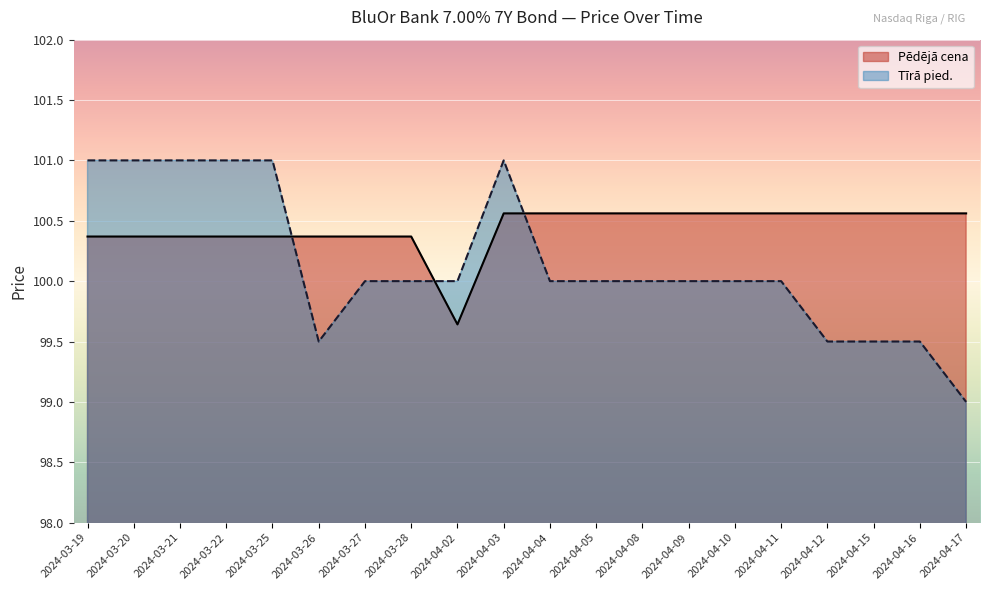

After their last crossing, which series has the higher values: Pēdējā cena or Tīrā pied.?

Pēdējā cena